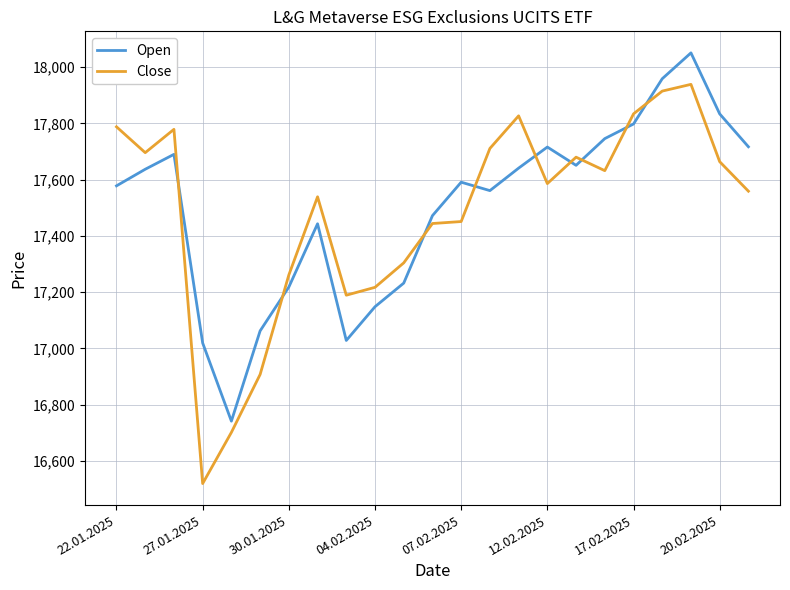

After their last crossing, which series has the higher values: Close or Open?

Open